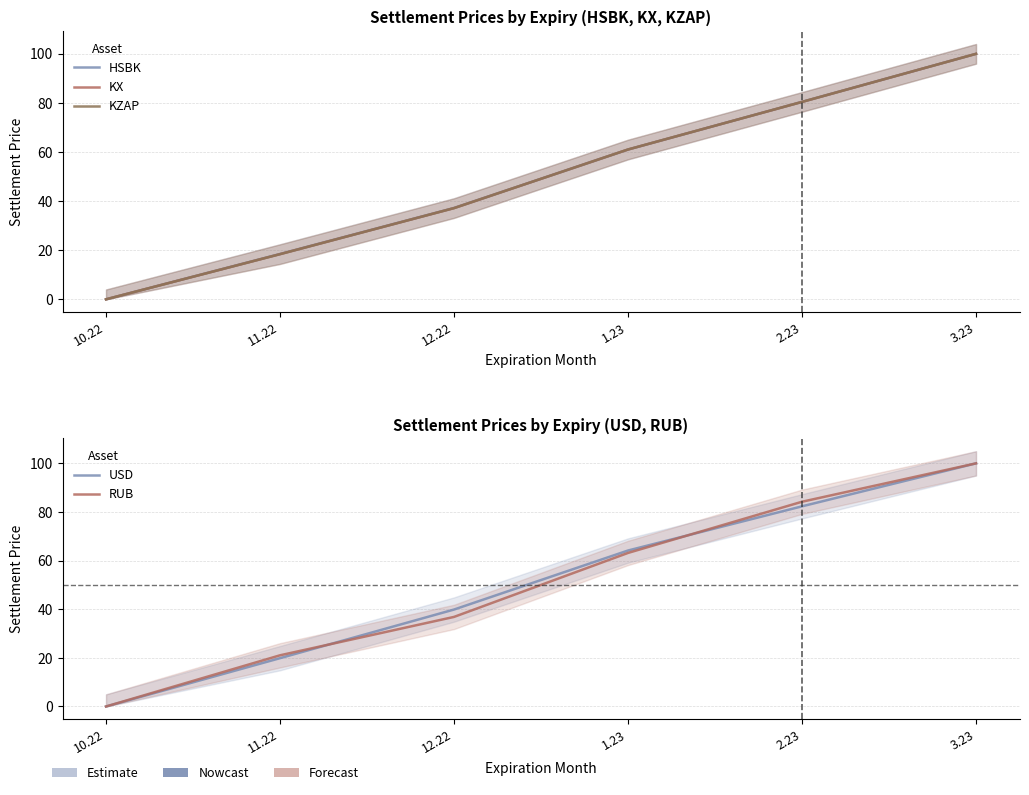

Rank the series by their maximum value, from lowest to highest.

RUB, HSBK, USD, KX, KZAP